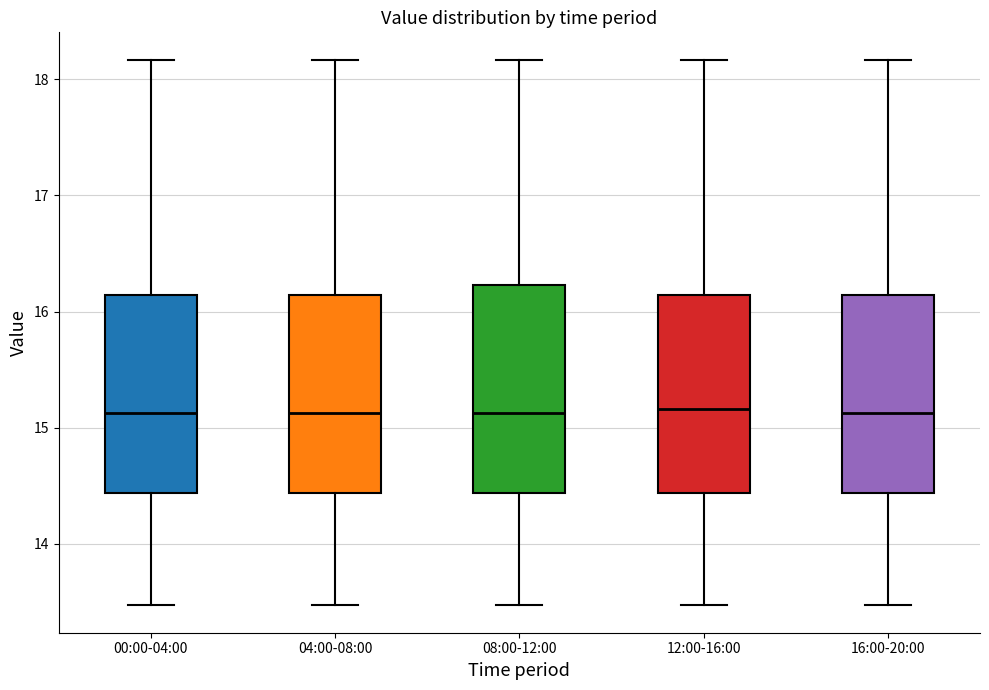

Reading left to right, read every box against the y-axis: the position of its median line, the range the box covers, and the ends of its whiskers. The values are not printed on the chart, so give them approximately, as read against the axis.

00:00-04:00: median 15.1, box 14.4 to 16.1, whiskers 13.5 to 18.2
04:00-08:00: median 15.1, box 14.4 to 16.1, whiskers 13.5 to 18.2
08:00-12:00: median 15.1, box 14.4 to 16.2, whiskers 13.5 to 18.2
12:00-16:00: median 15.2, box 14.4 to 16.1, whiskers 13.5 to 18.2
16:00-20:00: median 15.1, box 14.4 to 16.1, whiskers 13.5 to 18.2